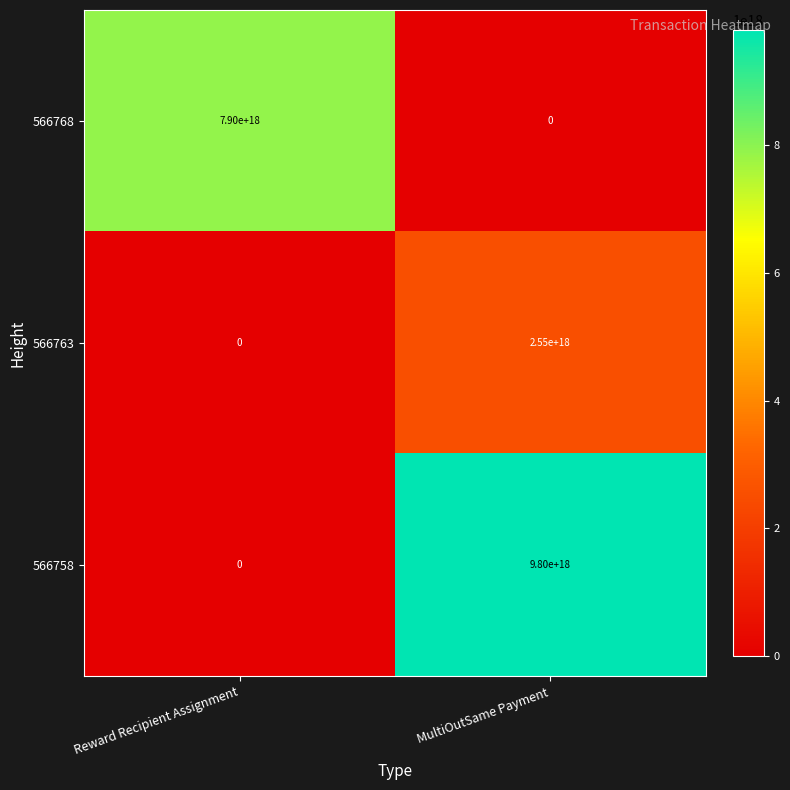

Which series has the largest total across all categories?

566758